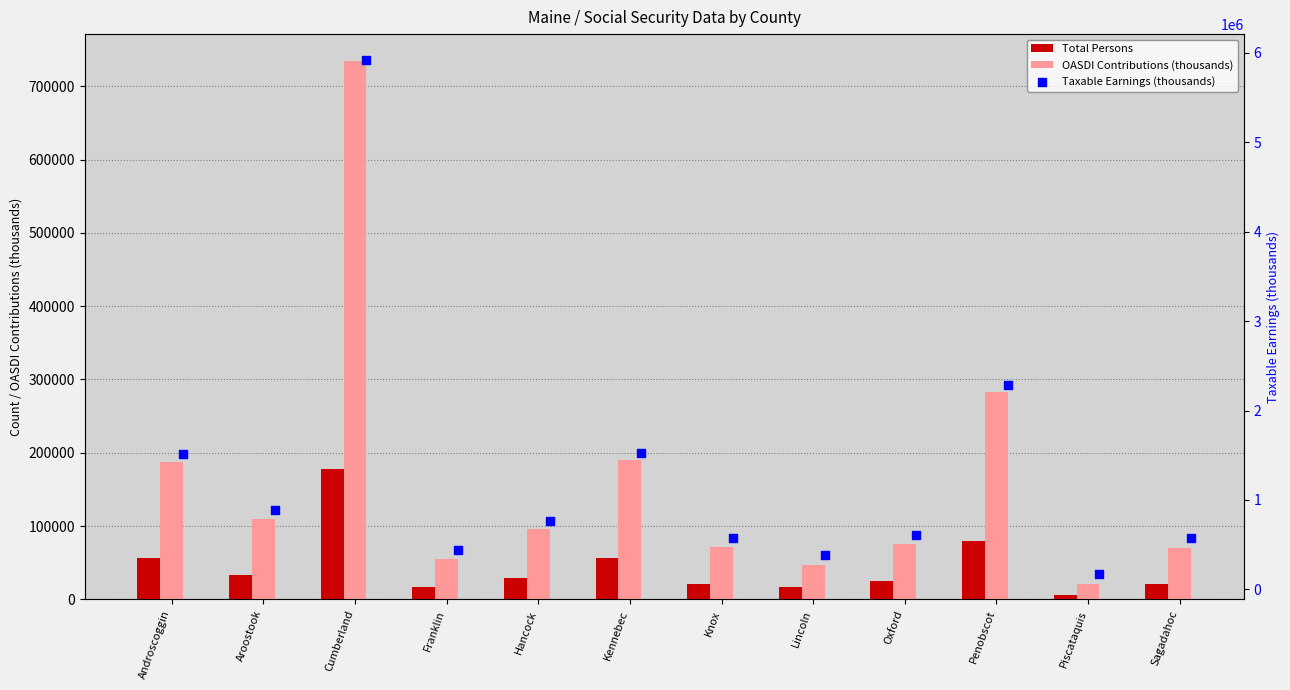

What are all the series names shown in the legend?

Total Persons, OASDI Contributions (thousands), Taxable Earnings (thousands)